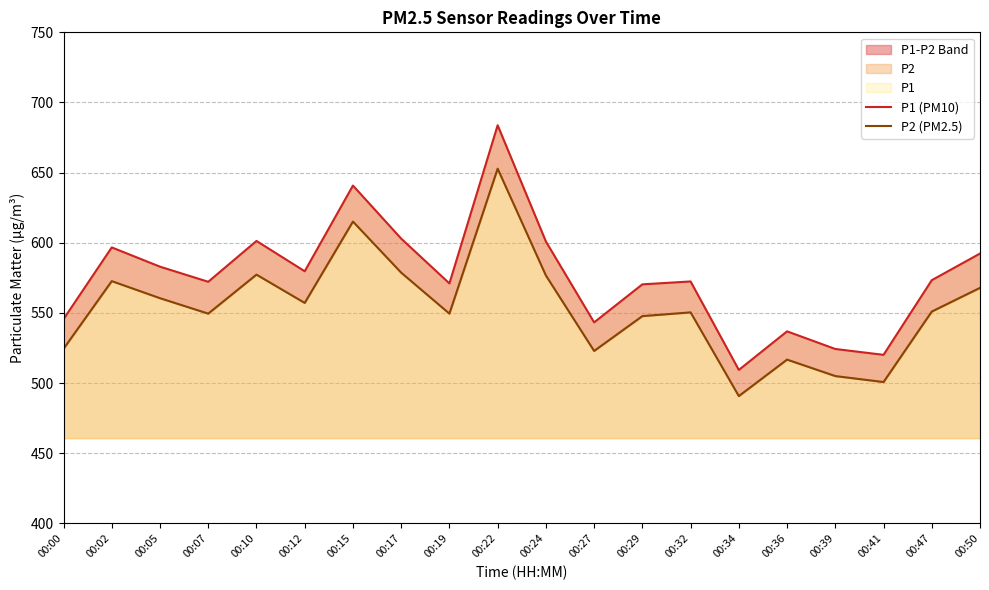

Where does the P1 (PM10) series first go above 573?

00:02